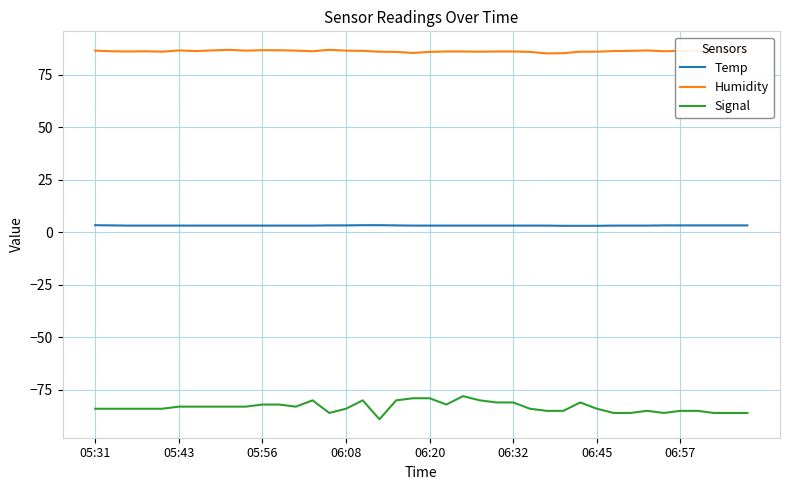

Which series has the largest range (max minus min)?

Signal